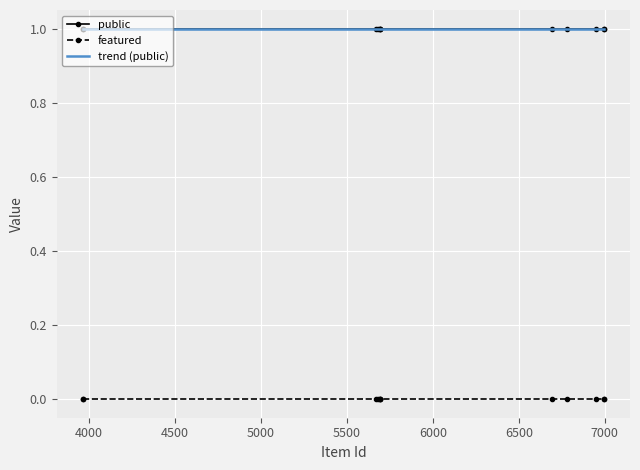

True or false: public and featured intersect in this chart.

False